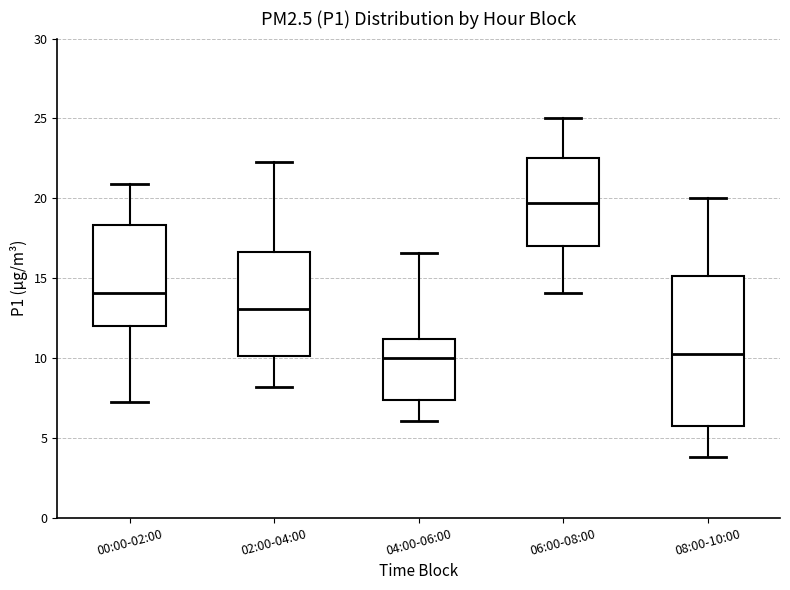

Reading left to right, transcribe this box plot: for each box, give where its median line is, the range the box spans, and where its two whiskers end, as read against the y-axis. The values are not printed on the chart, so give them approximately, as read against the axis.

00:00-02:00: median 14.0, box 12.0 to 18.5, whiskers 7.5 to 21.0
02:00-04:00: median 13.0, box 10.0 to 16.5, whiskers 8.0 to 22.5
04:00-06:00: median 10.0, box 7.5 to 11.0, whiskers 6.0 to 16.5
06:00-08:00: median 19.5, box 17.0 to 22.5, whiskers 14.0 to 25.0
08:00-10:00: median 10.5, box 6.0 to 15.0, whiskers 4.0 to 20.0